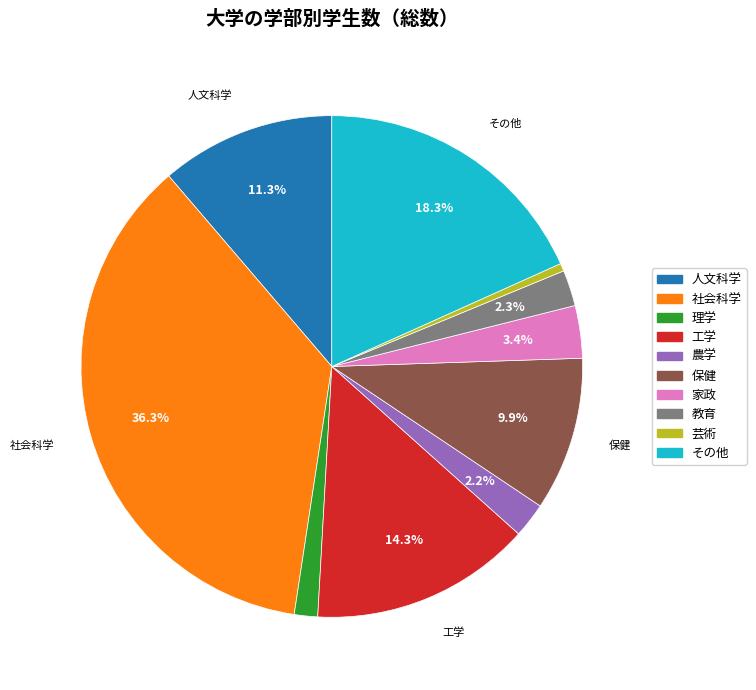

Does any single category account for the majority?

No